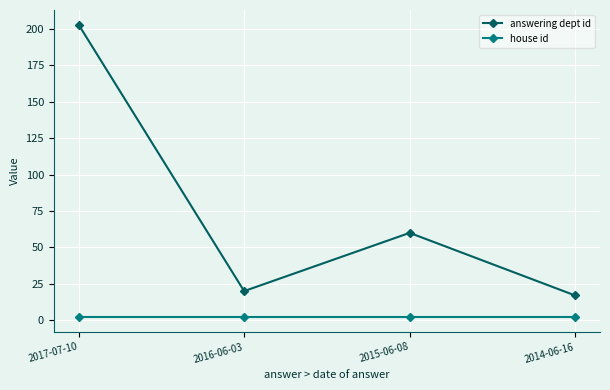

What value does the house id series have at 2014-06-16?

2